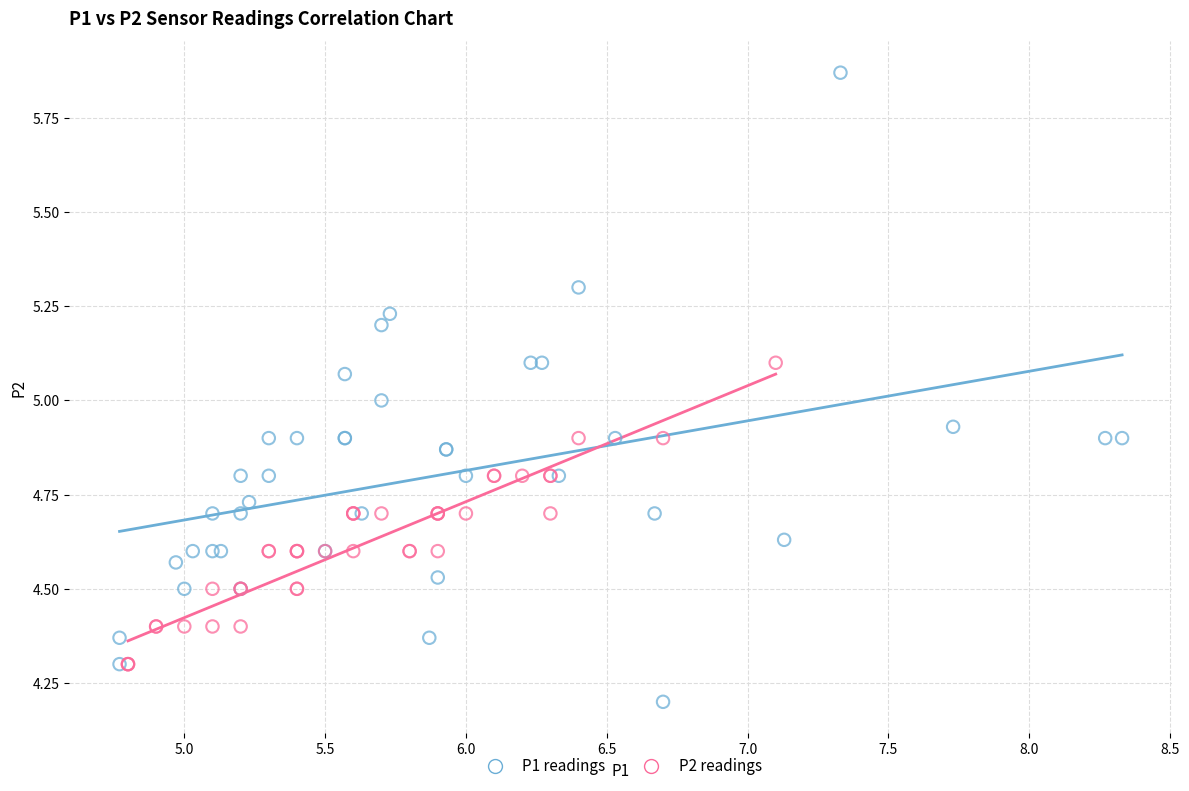

Which series reaches the minimum Y coordinate?

P1 readings